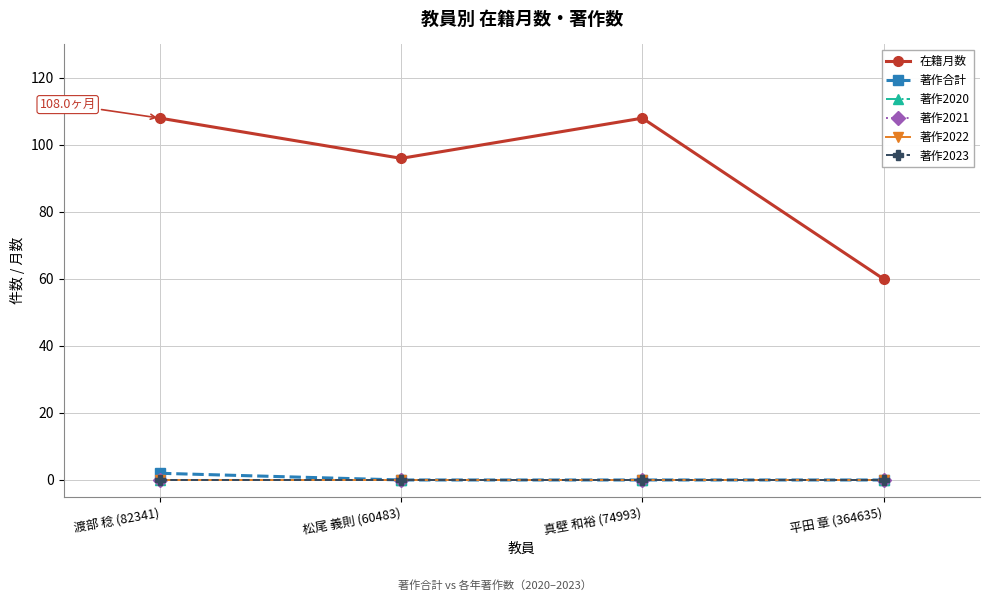

Reading left to right, transcribe all the data shown in this chart.

在籍月数: 渡部 稔 (82341)=108	松尾 義則 (60483)=96	真壁 和裕 (74993)=108	平田 章 (364635)=60
著作合計: 渡部 稔 (82341)=2	松尾 義則 (60483)=0	真壁 和裕 (74993)=0	平田 章 (364635)=0
著作2020: 渡部 稔 (82341)=0	松尾 義則 (60483)=0	真壁 和裕 (74993)=0	平田 章 (364635)=0
著作2021: 渡部 稔 (82341)=0	松尾 義則 (60483)=0	真壁 和裕 (74993)=0	平田 章 (364635)=0
著作2022: 渡部 稔 (82341)=0	松尾 義則 (60483)=0	真壁 和裕 (74993)=0	平田 章 (364635)=0
著作2023: 渡部 稔 (82341)=0	松尾 義則 (60483)=0	真壁 和裕 (74993)=0	平田 章 (364635)=0